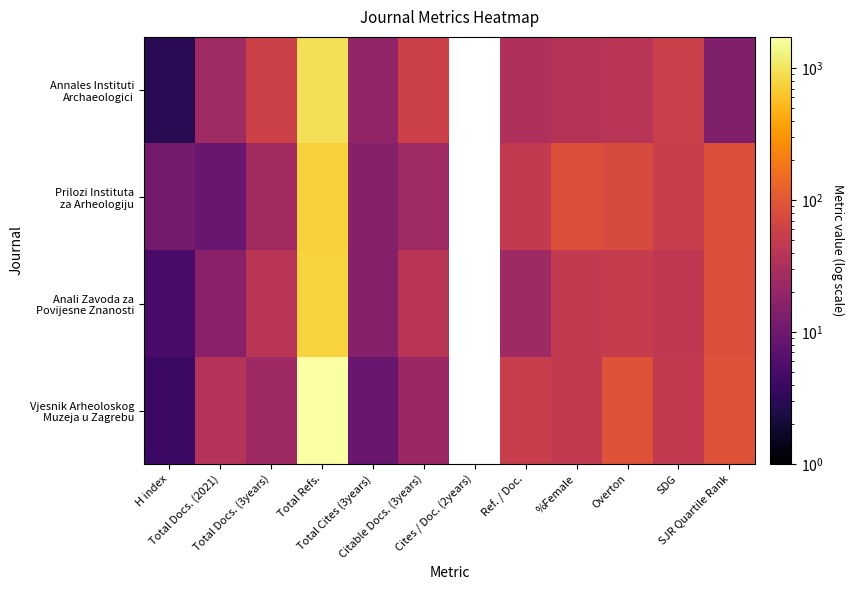

Rank the series by their maximum value, from highest to lowest.

Vjesnik Arheoloskog Muzeja u Zagrebu, Annales Instituti Archaeologici, Anali Zavoda za Povijesne Znanosti, Prilozi Instituta za Arheologiju